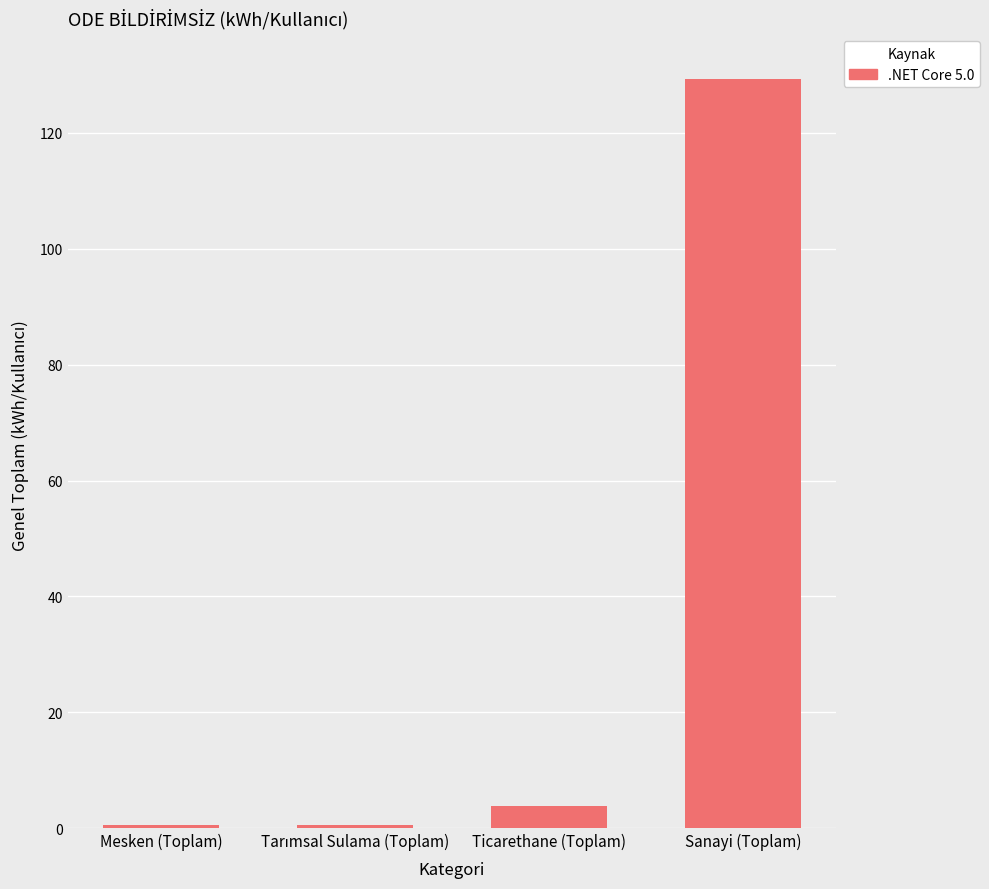

At which label is the value closest to 64?

Ticarethane (Toplam)